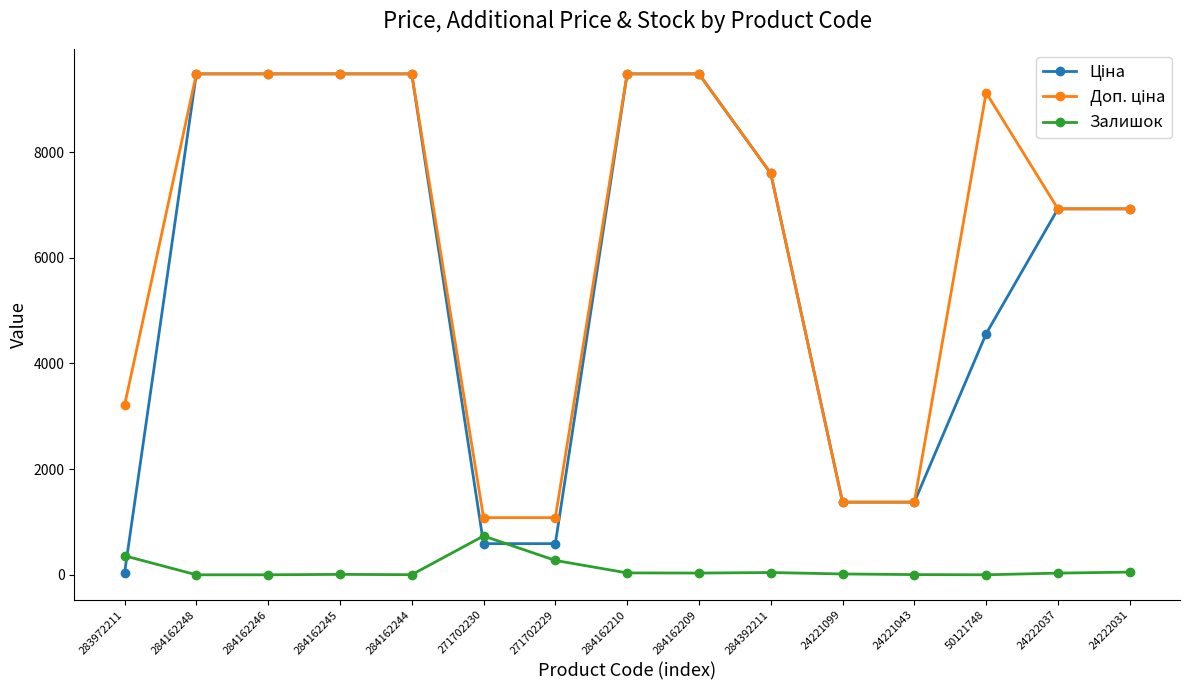

Is it true that Залишок equals -474.8 at 50121748?

False